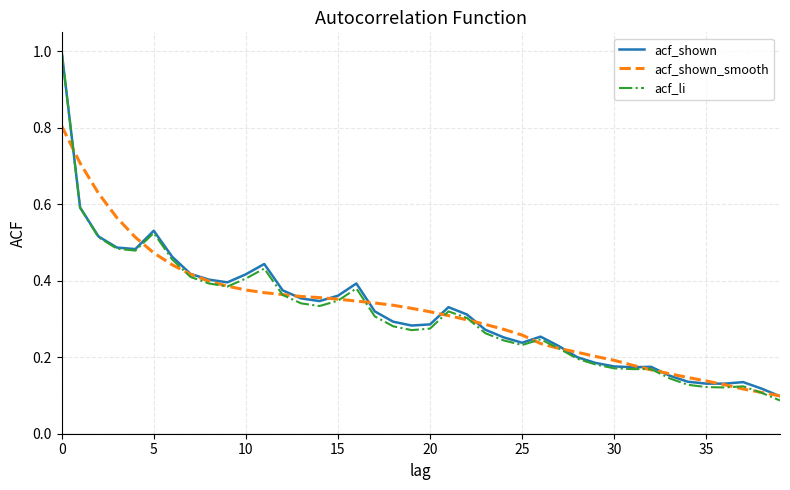

Which series has the widest spread of values?

acf_li